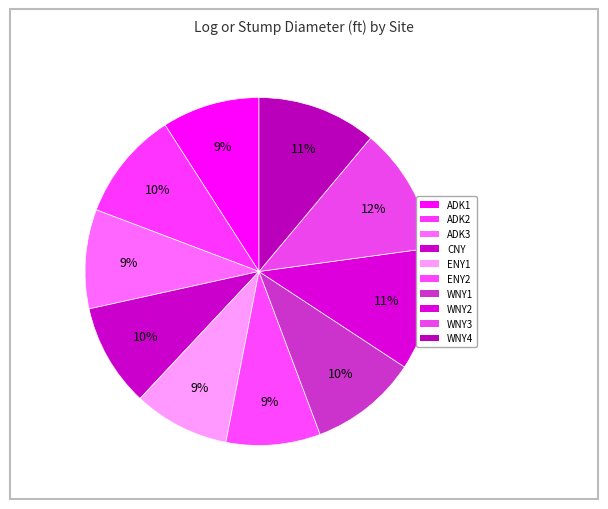

Count the number of slices in the pie.

10